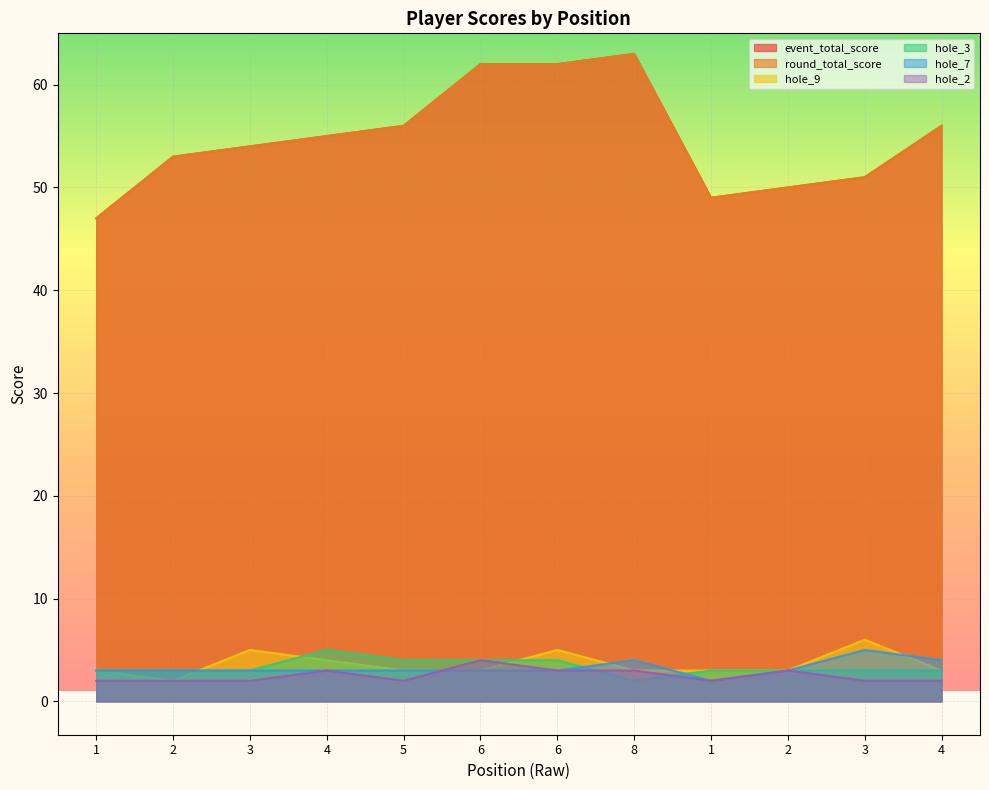

Reading right to left, transcribe all the data shown in this chart.

event_total_score: 56	51	50	49	63	62	62	56	55	54	53	47
round_total_score: 56	51	50	49	63	62	62	56	55	54	53	47
hole_9: 3	6	3	3	3	5	3	3	4	5	2	3
hole_3: 3	3	3	3	2	4	4	4	5	3	3	3
hole_7: 4	5	3	2	4	3	3	3	3	3	3	3
hole_2: 2	2	3	2	3	3	4	2	3	2	2	2